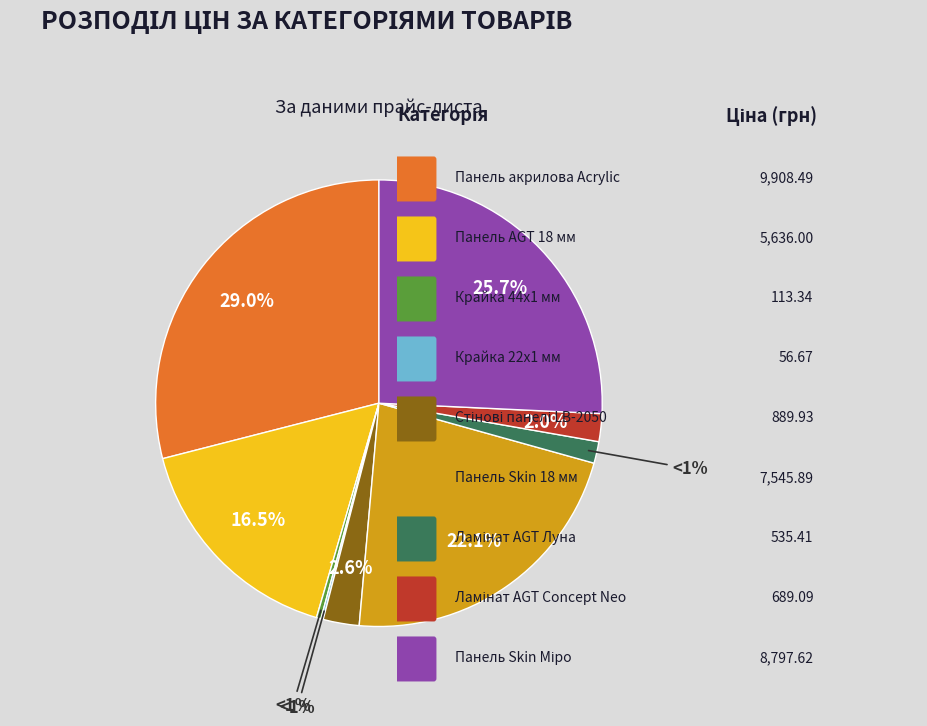

Rank the categories by value from highest to lowest.

Панель акрилова Acrylic 18 мм, Панель Skin 18 мм Міро, Панель Skin 18 мм, Панель AGT 18 мм, Стінові панелі LB-2050-В, Ламінат AGT Concept Neo, Ламінат AGT Луна, Крайка 44x1 мм, Крайка 22x1 мм